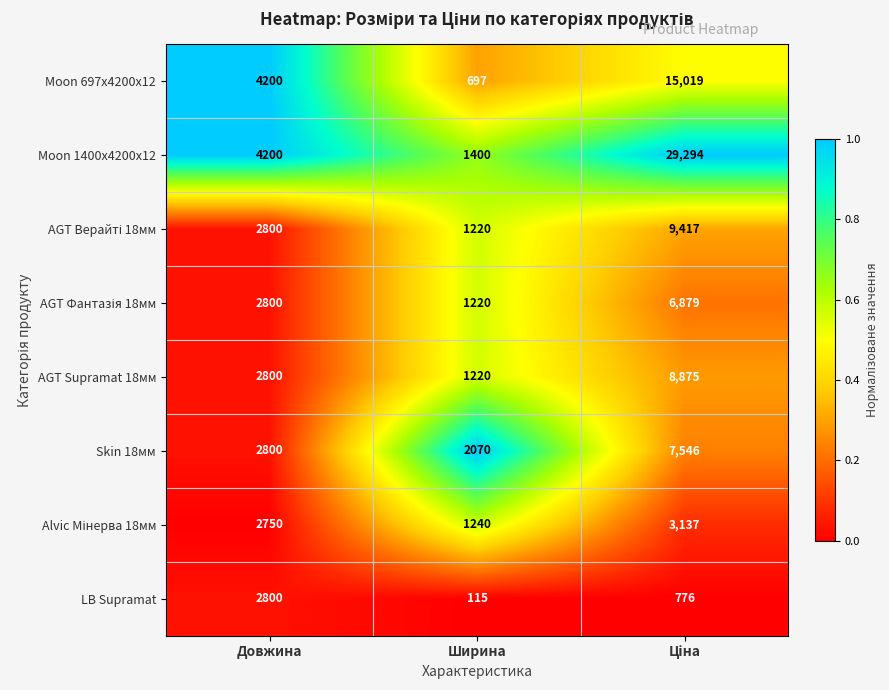

Which series has the largest range (max minus min)?

Moon 1400x4200x12